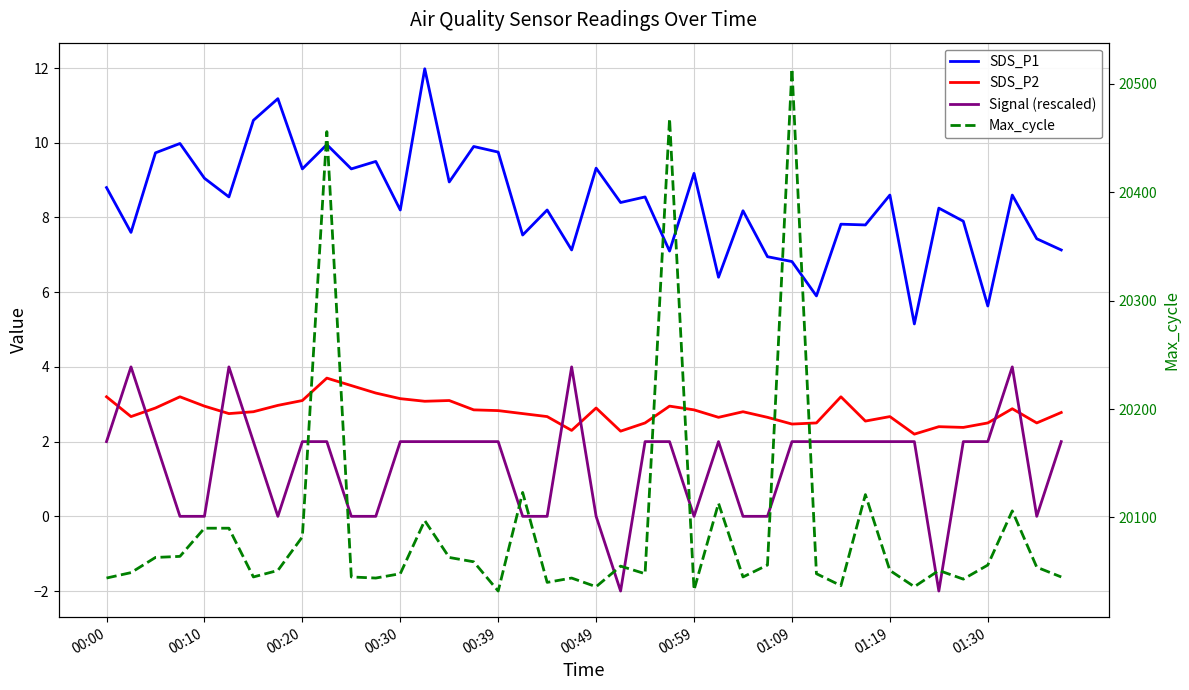

True or false: SDS_P2 and SDS_P1 intersect in this chart.

False